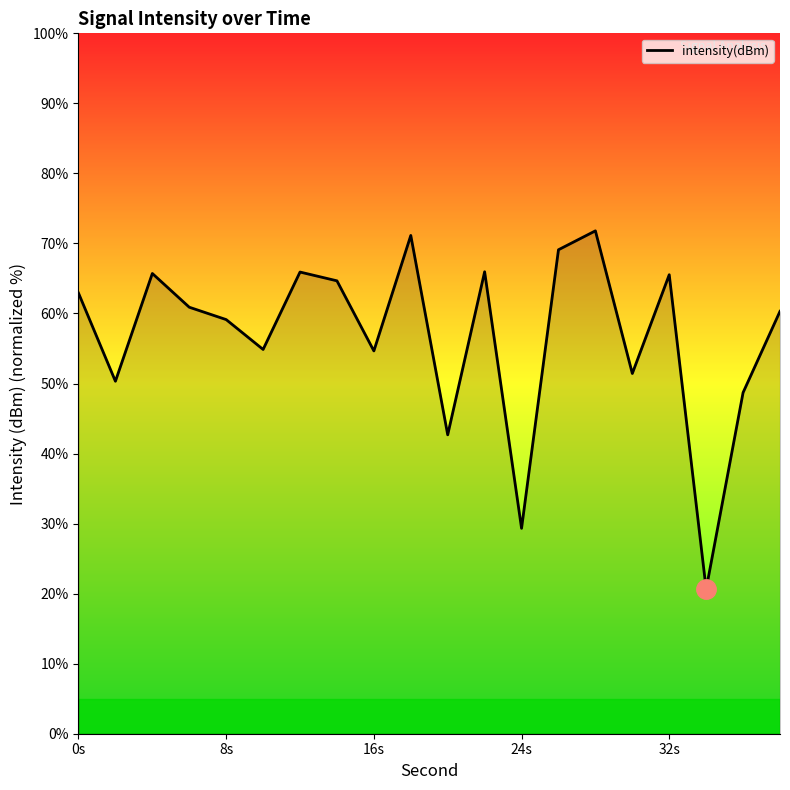

What is the difference between the maximum and minimum values?

51.2